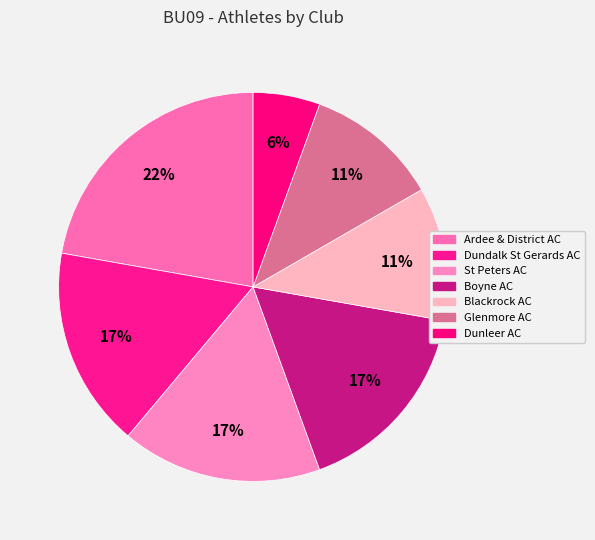

Count the number of slices in the pie.

7